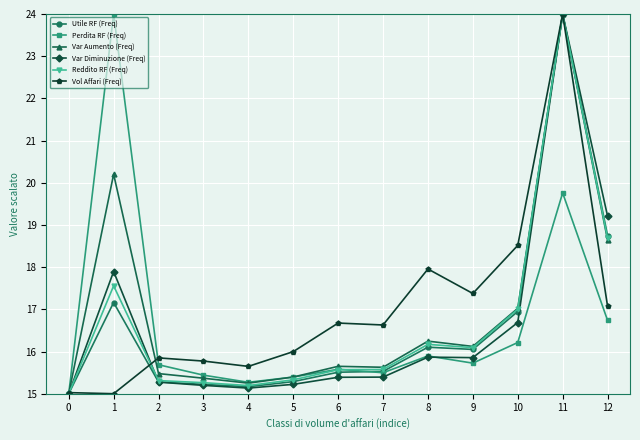

At which category is the sum across all series the highest?

11